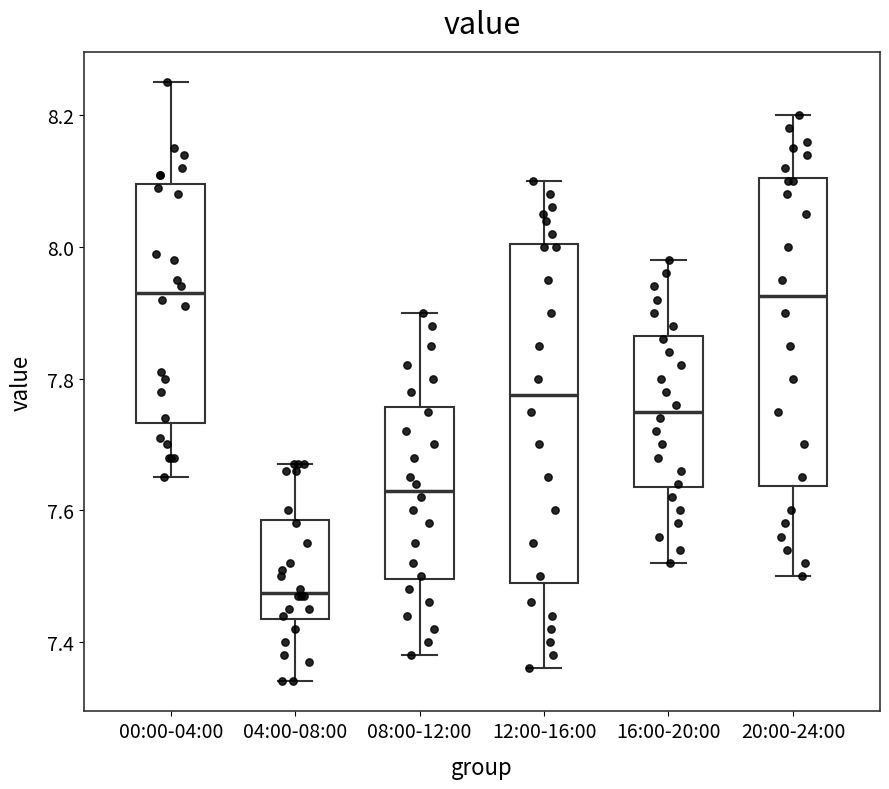

Reading left to right, read every box against the y-axis: the position of its median line, the range the box covers, and the ends of its whiskers. The values are not printed on the chart, so give them approximately, as read against the axis.

00:00-04:00: median 7.94, box 7.74 to 8.10, whiskers 7.66 to 8.26
04:00-08:00: median 7.48, box 7.44 to 7.58, whiskers 7.34 to 7.68
08:00-12:00: median 7.64, box 7.50 to 7.76, whiskers 7.38 to 7.90
12:00-16:00: median 7.78, box 7.50 to 8.00, whiskers 7.36 to 8.10
16:00-20:00: median 7.76, box 7.64 to 7.86, whiskers 7.52 to 7.98
20:00-24:00: median 7.92, box 7.64 to 8.10, whiskers 7.50 to 8.20